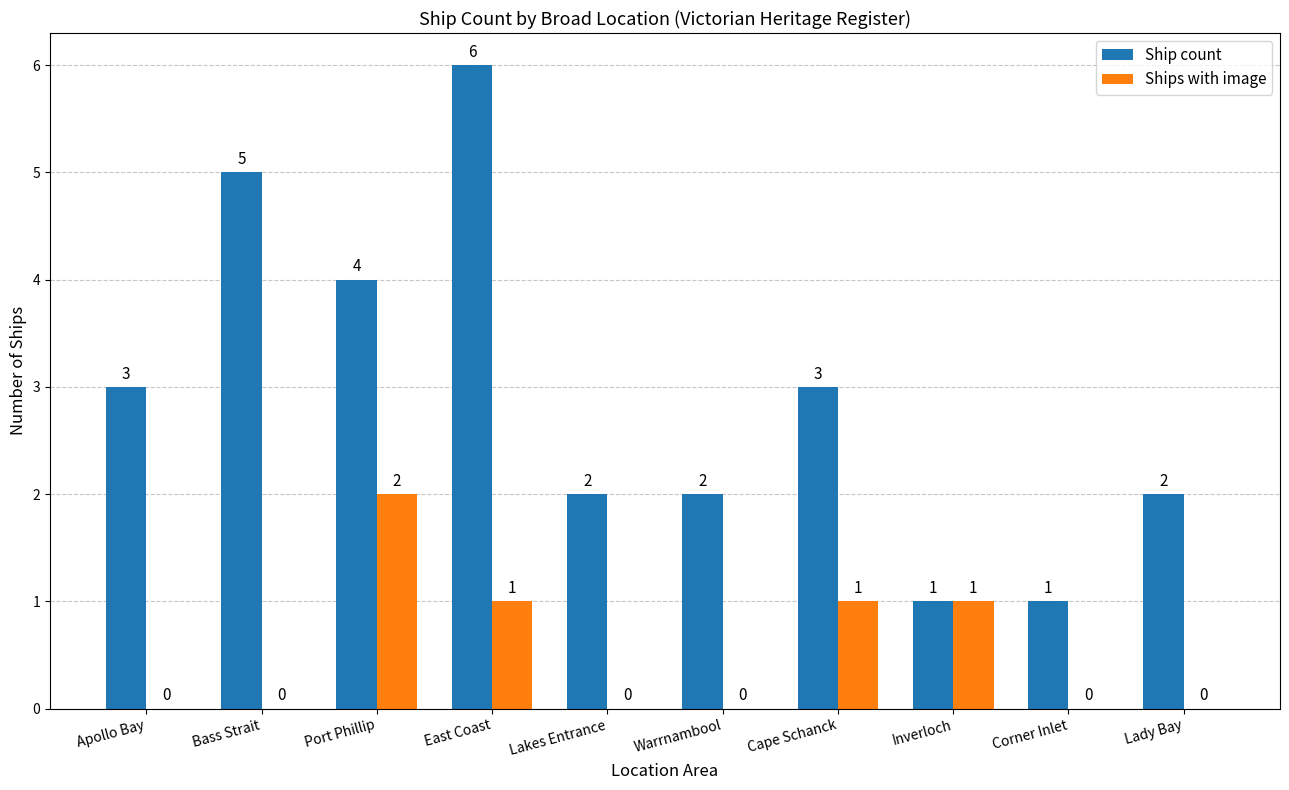

How many data points does each series have?

10